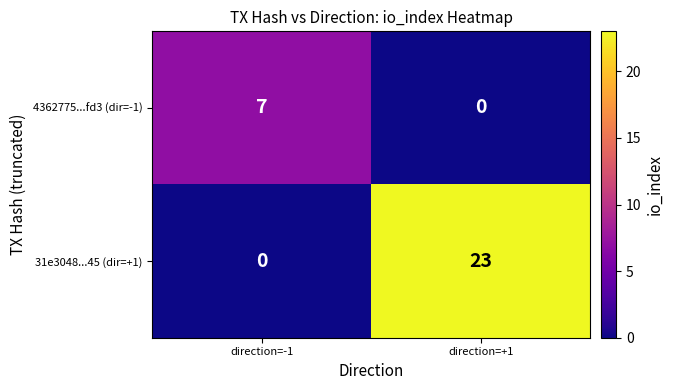

What is the approximate value of 31e3048...45 (dir=+1) at direction=+1?

23